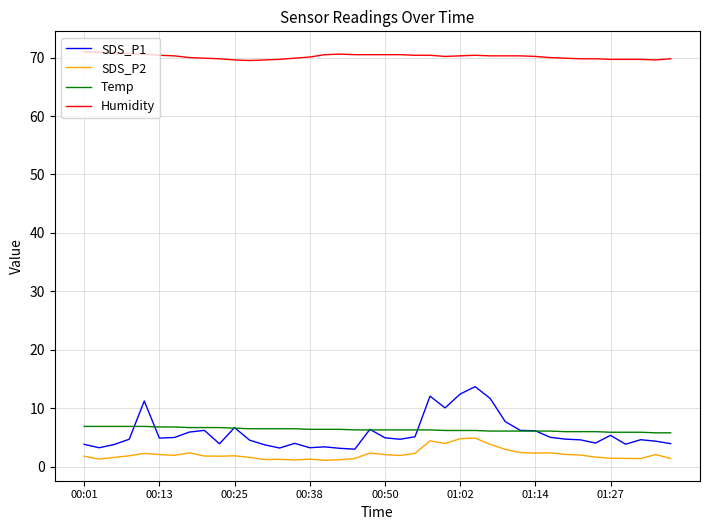

What is the average value of the SDS_P2 series?

2.1